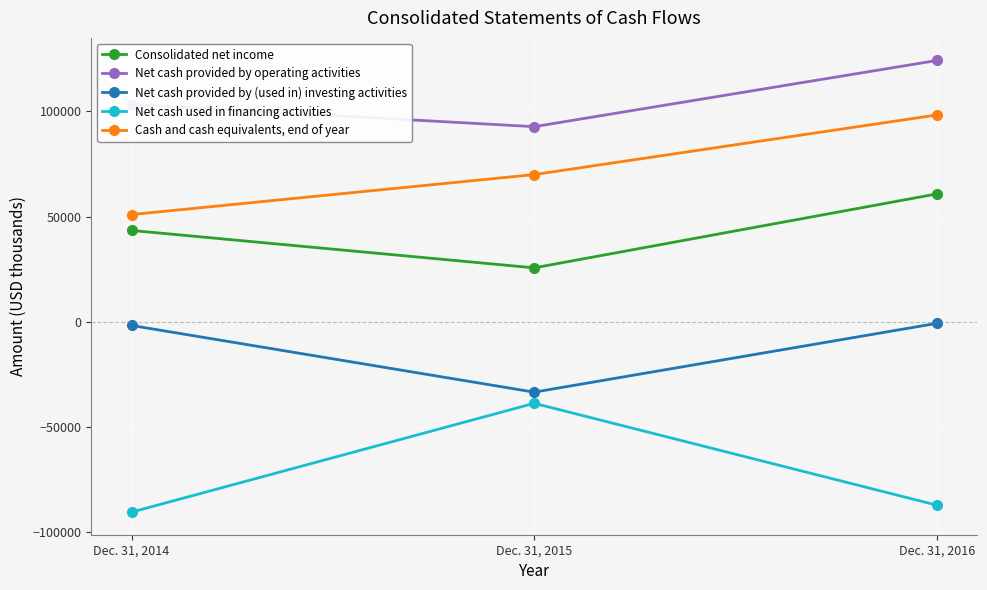

What is the difference between the maximum and minimum values in the Net cash provided by operating activities series?

31483